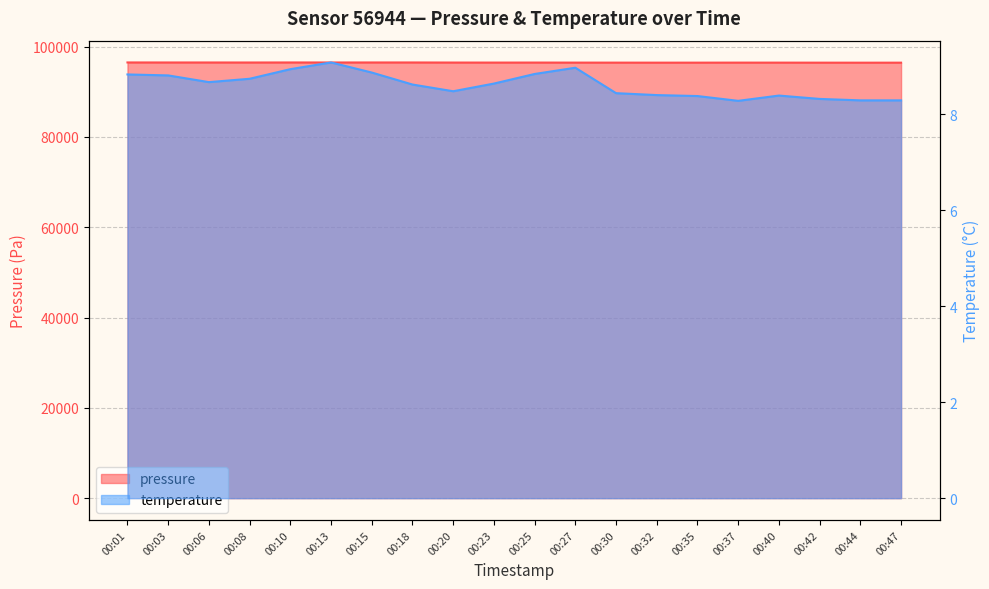

What is the difference between the maximum and minimum values in the temperature series?

0.8